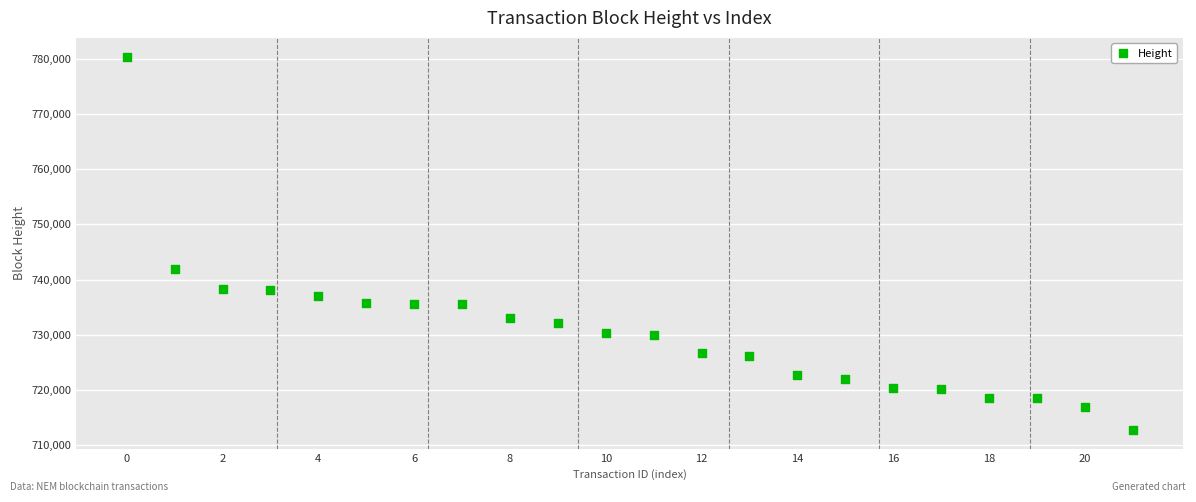

What Y value in the scatter plot is closest to 746572?

741940